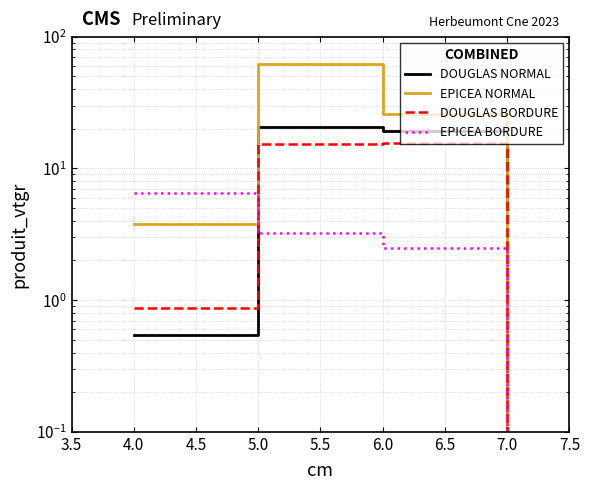

Is it true that DOUGLAS BORDURE equals 0.9 at 4.0?

True